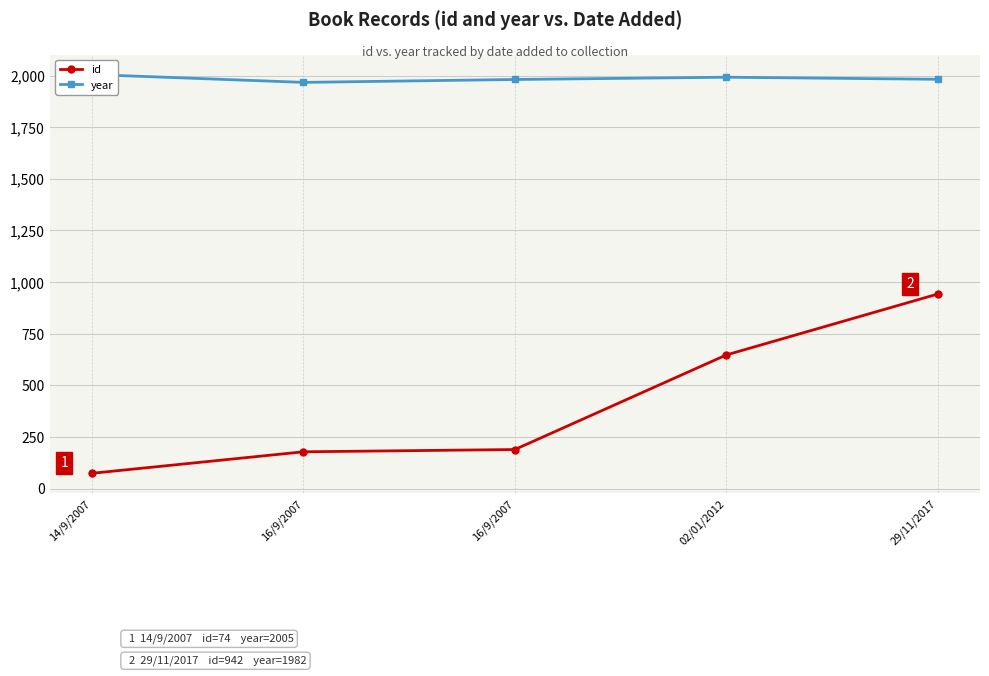

Does the chart display data point markers on the line(s)?

Yes